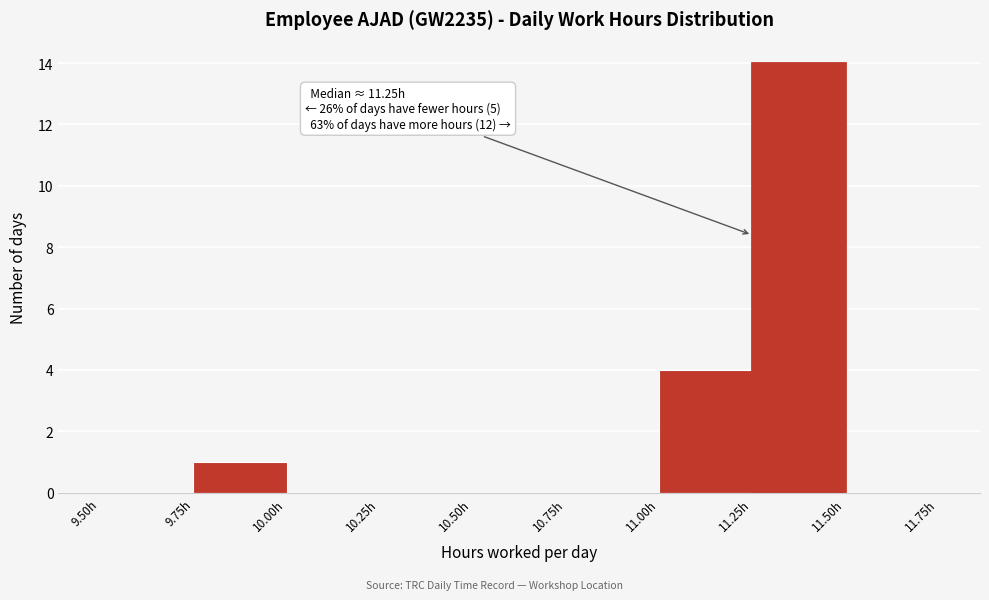

Over which range of the x-axis is the bar tallest?

11.25 to 11.50